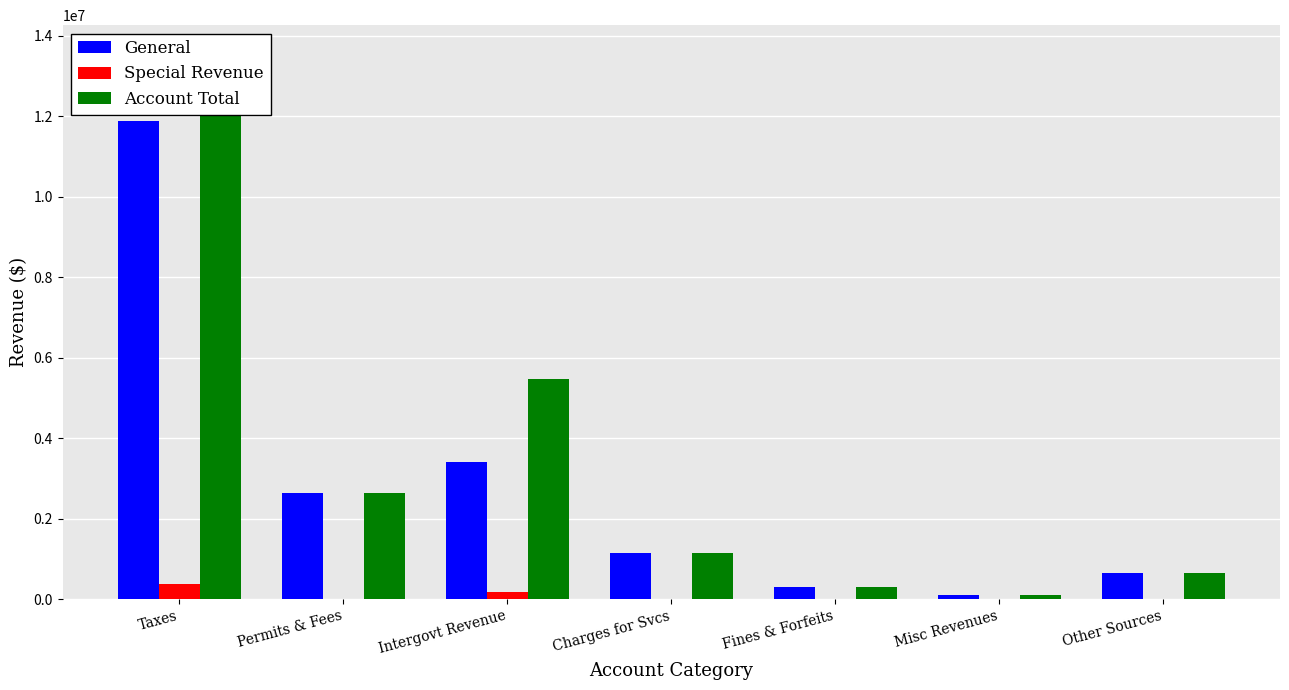

Rank the series by their maximum value, from highest to lowest.

Account Total, General, Special Revenue